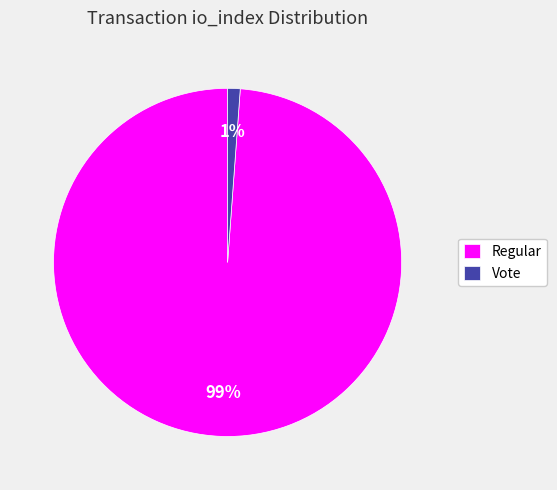

Rank the categories by value from lowest to highest.

Vote, Regular